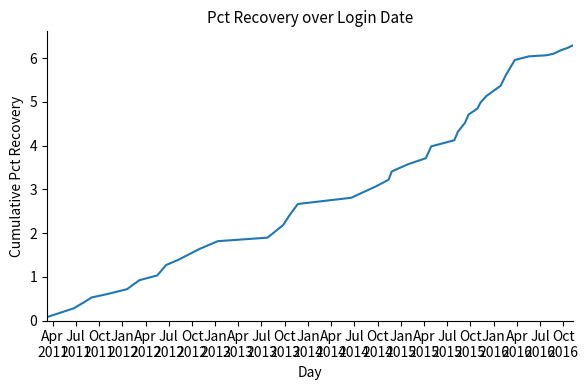

What is the difference between the maximum and minimum values?

6.2